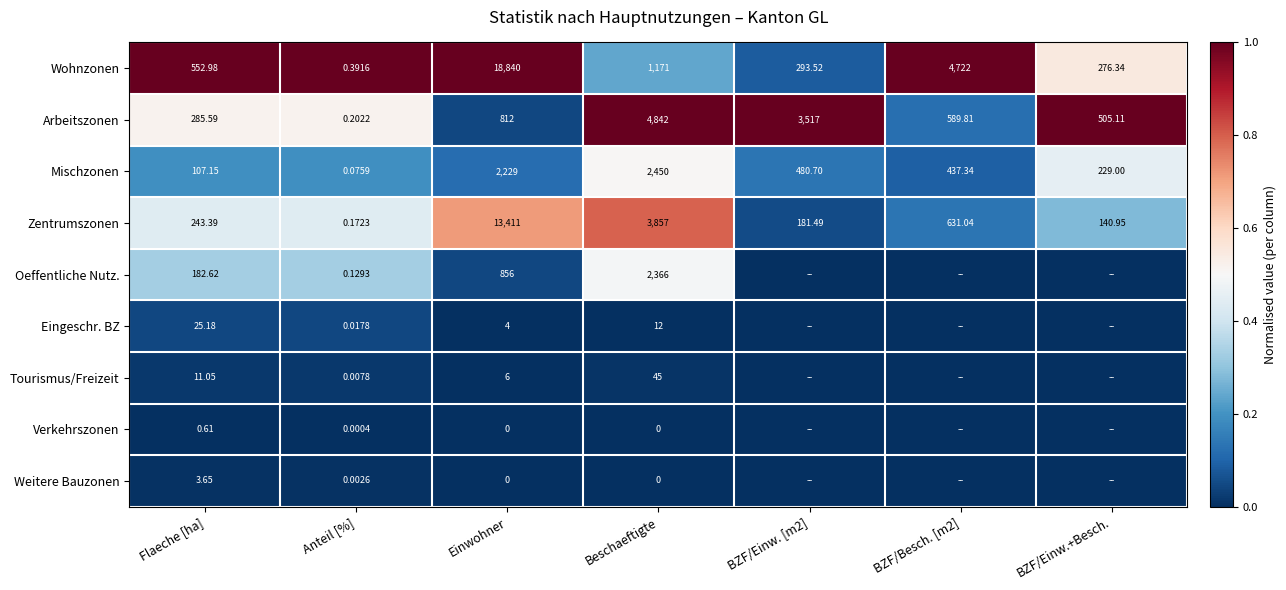

What is the difference between the highest and lowest values at Einwohner?

18840.0